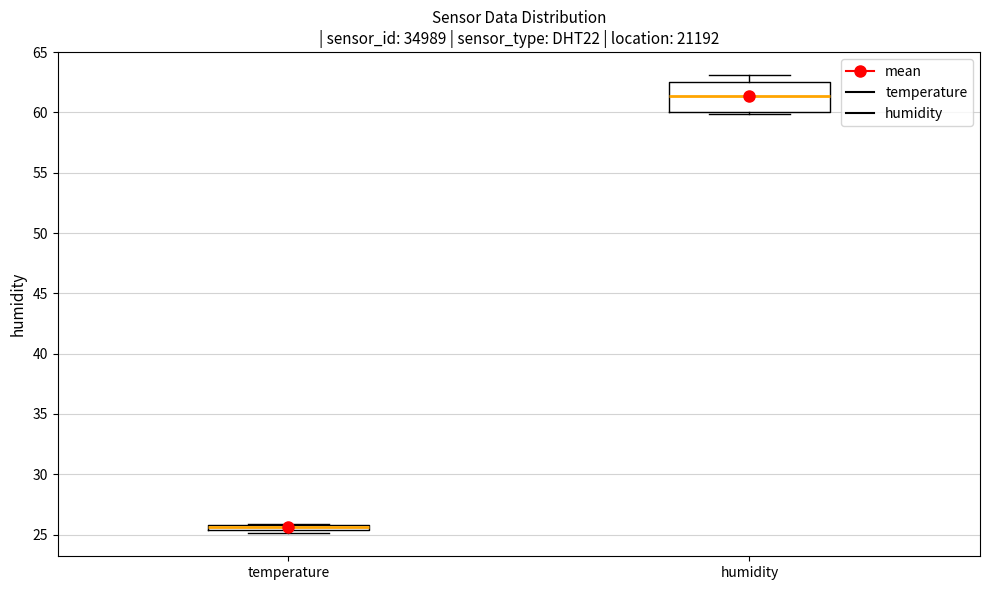

Where does the upper whisker of the box for humidity end on the y-axis? The values are not printed on the chart, so give them approximately, as read against the axis.

63.0